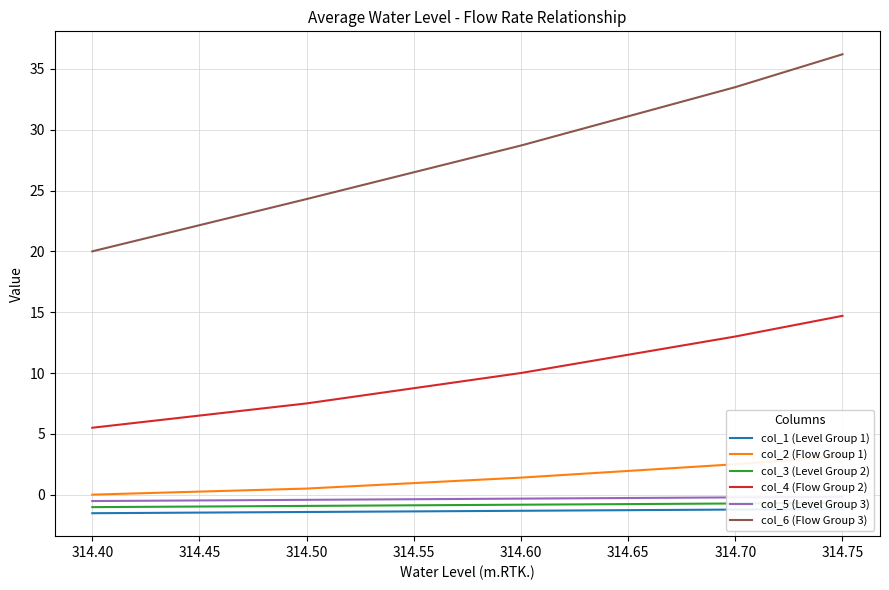

What are all the series names shown in the legend?

col_1 (Level Group 1), col_2 (Flow Group 1), col_3 (Level Group 2), col_4 (Flow Group 2), col_5 (Level Group 3), col_6 (Flow Group 3)